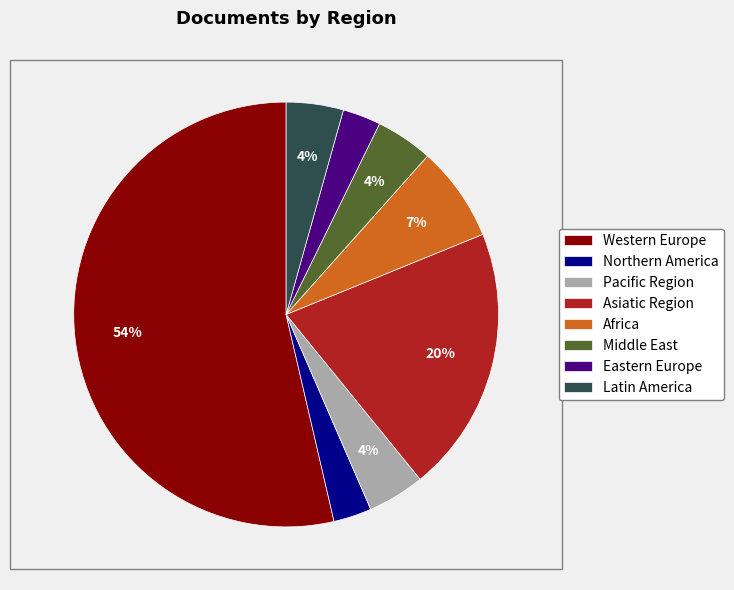

The Africa slice represents 14% of the pie. True or false?

False